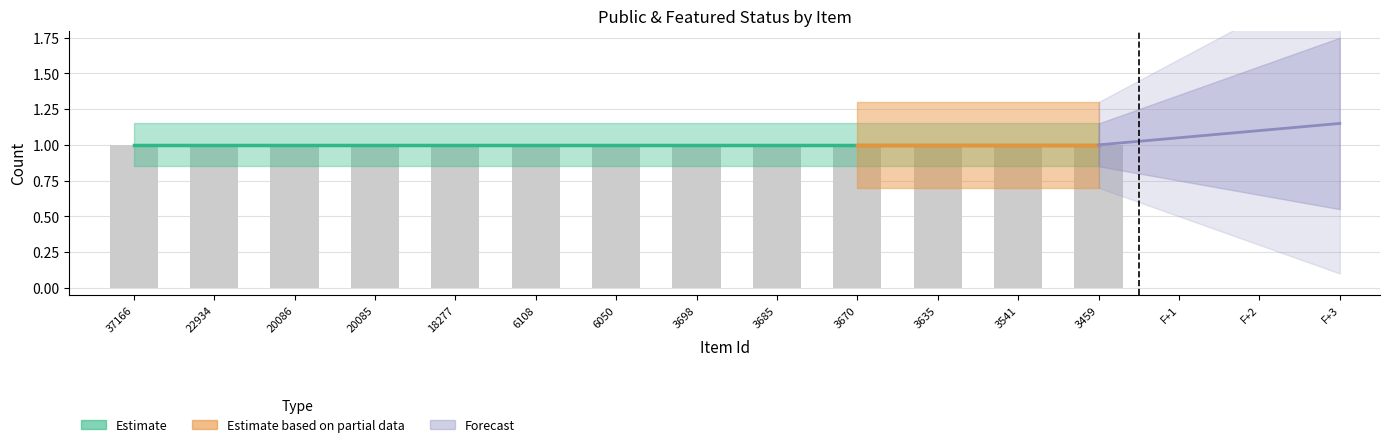

Which has a higher value, 3670 or 3635?

3670